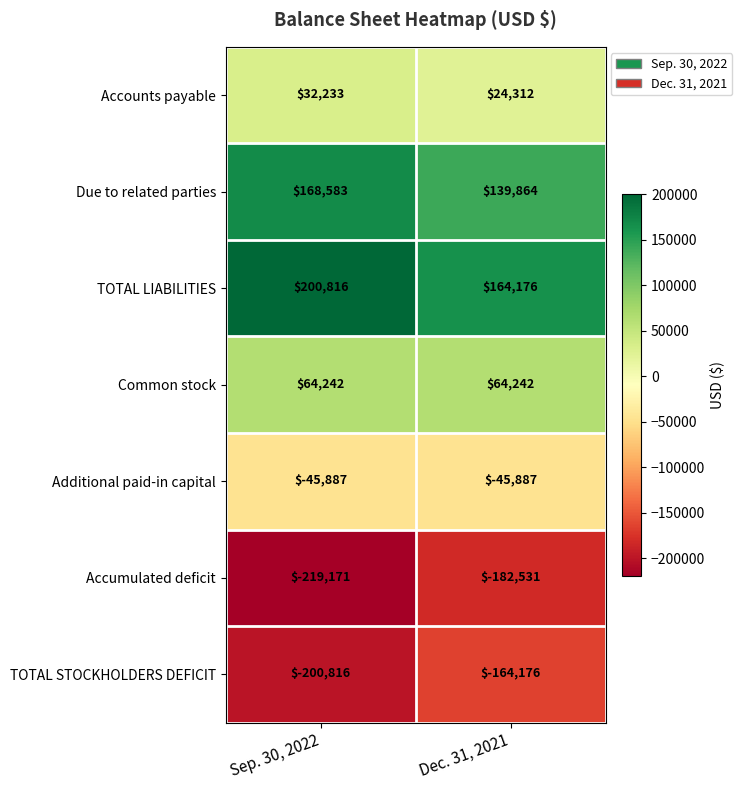

Which series has the largest total across all categories?

TOTAL LIABILITIES